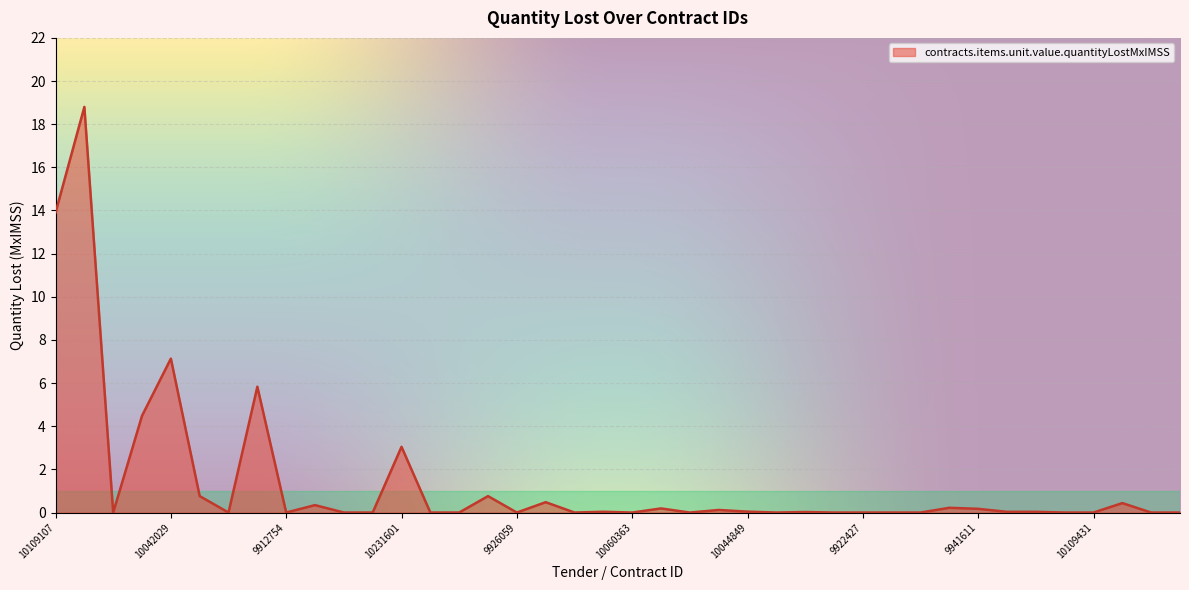

What is the greatest value displayed?

18.8